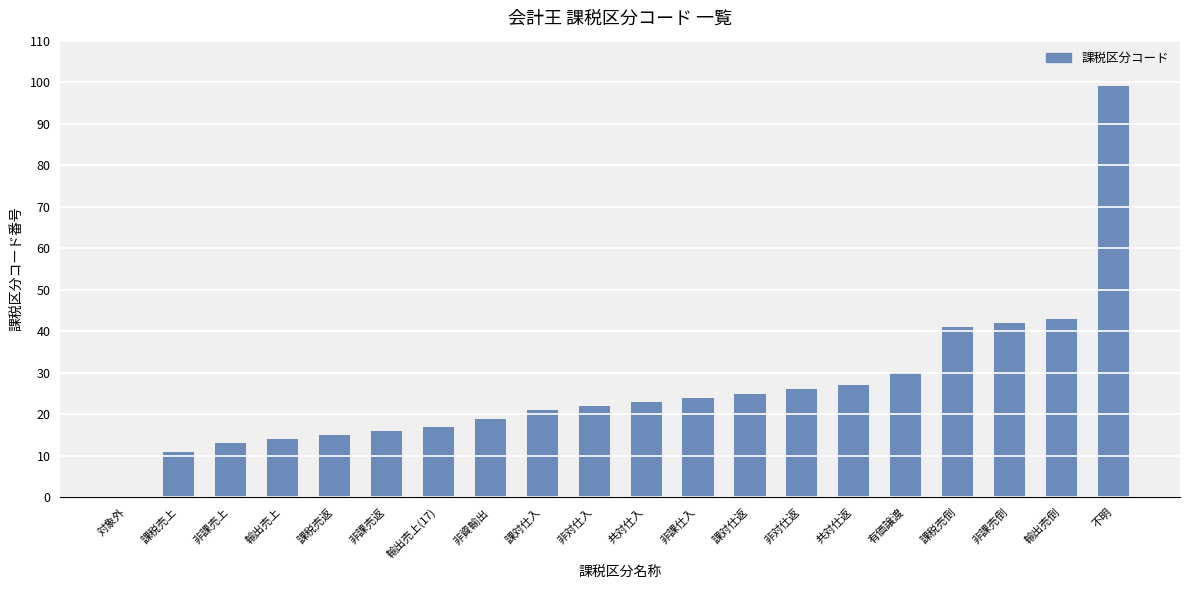

True or false: the data shows 19 at 非資輸出.

True